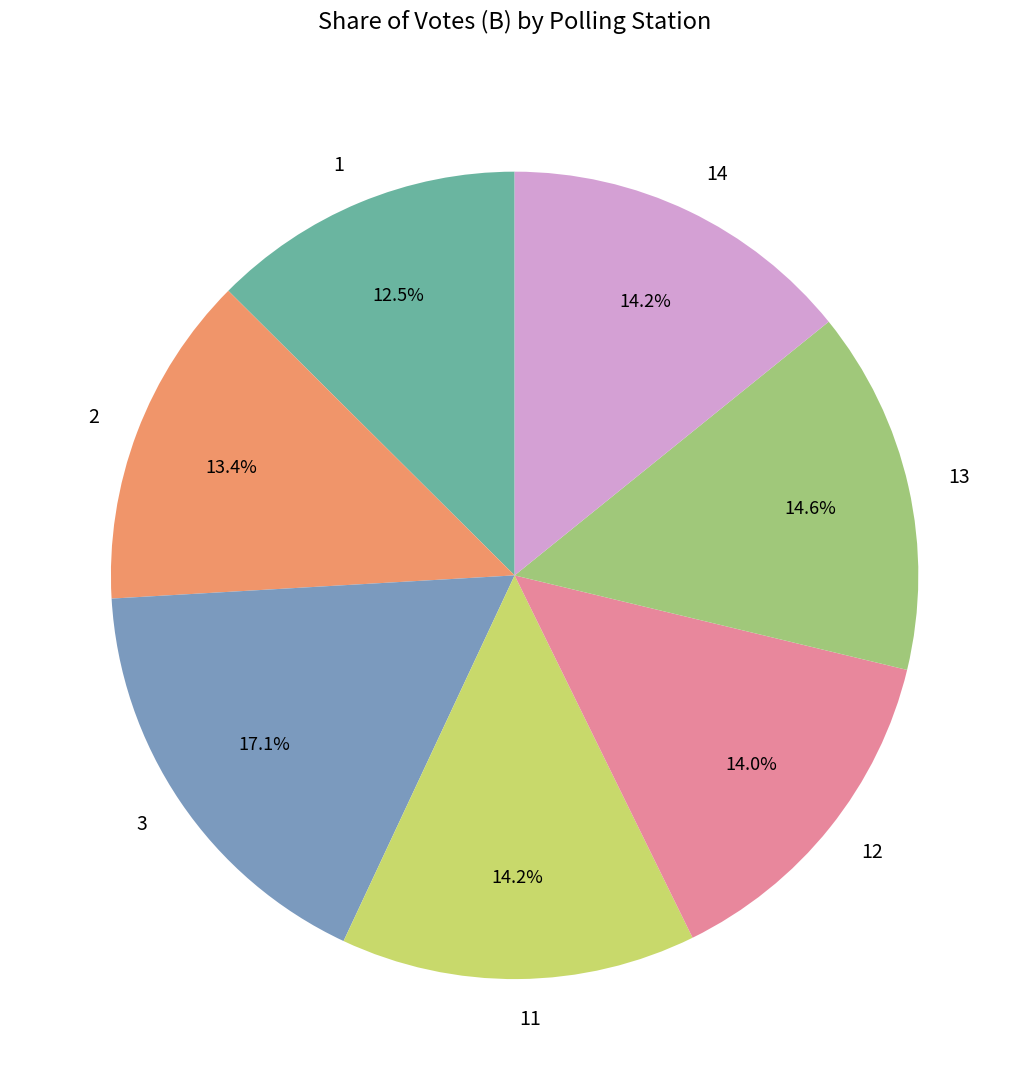

Which category has the smallest portion of the pie?

1